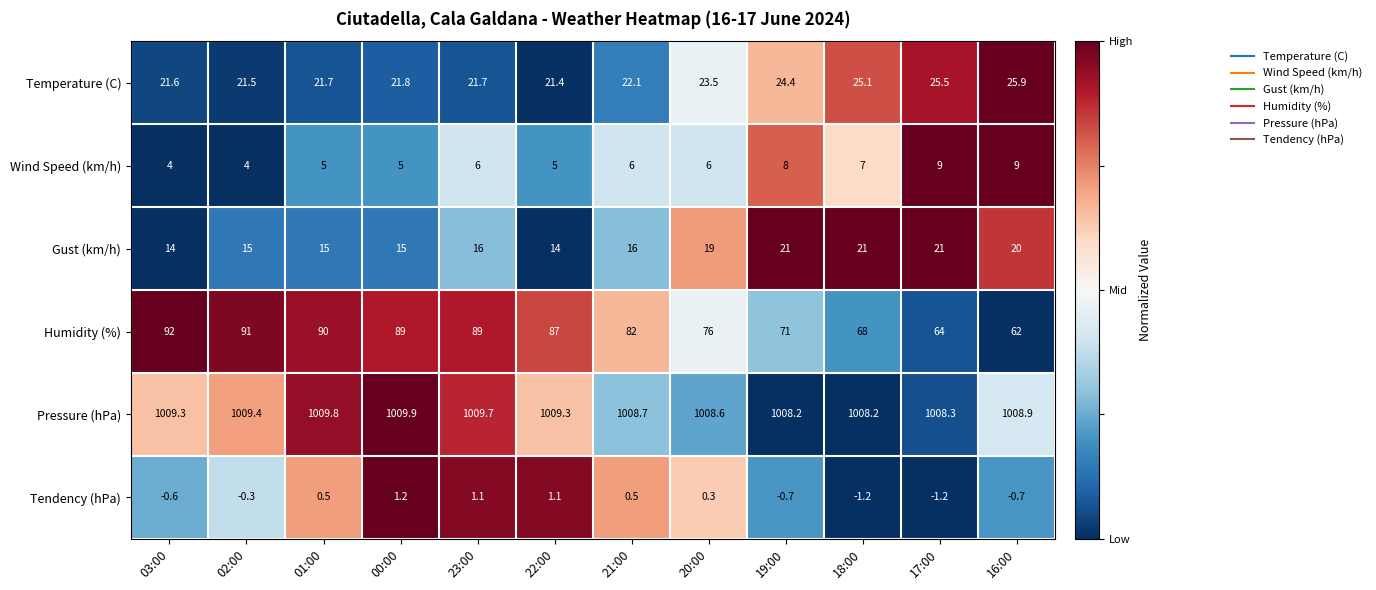

How many values in the Pressure (hPa) series are below 1009?

6